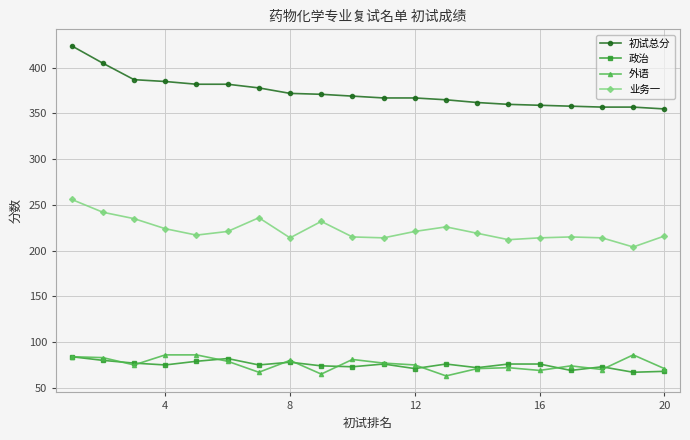

True or false: 初试总分 and 外语 cross at least once.

False